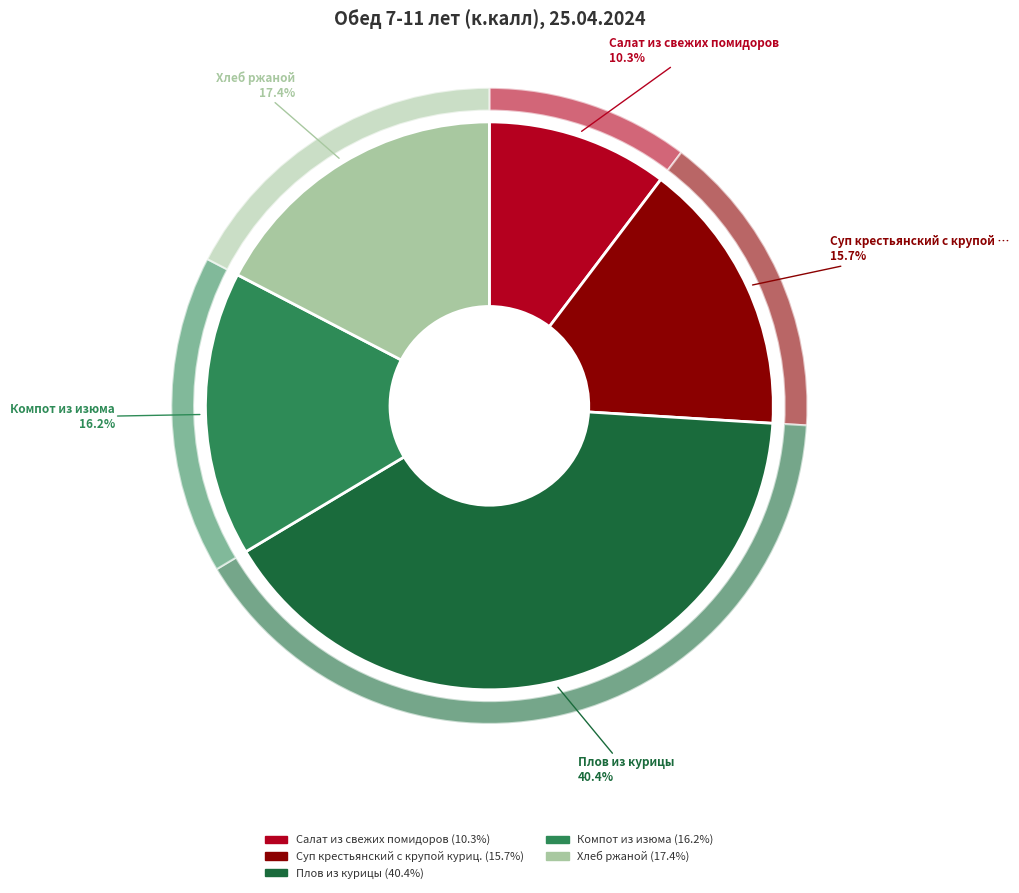

What percentage is the Компот из изюма slice, to the nearest percent?

16%